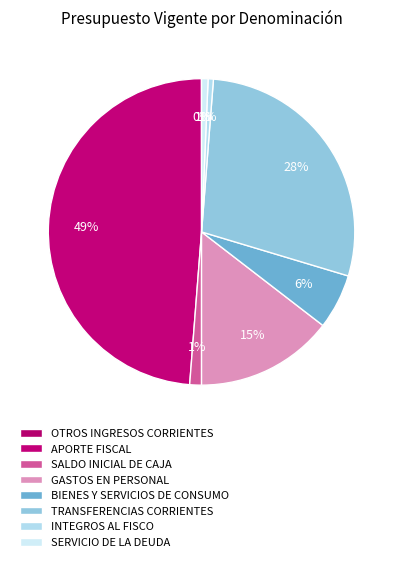

Which has a higher value, GASTOS EN PERSONAL or BIENES Y SERVICIOS DE CONSUMO?

GASTOS EN PERSONAL